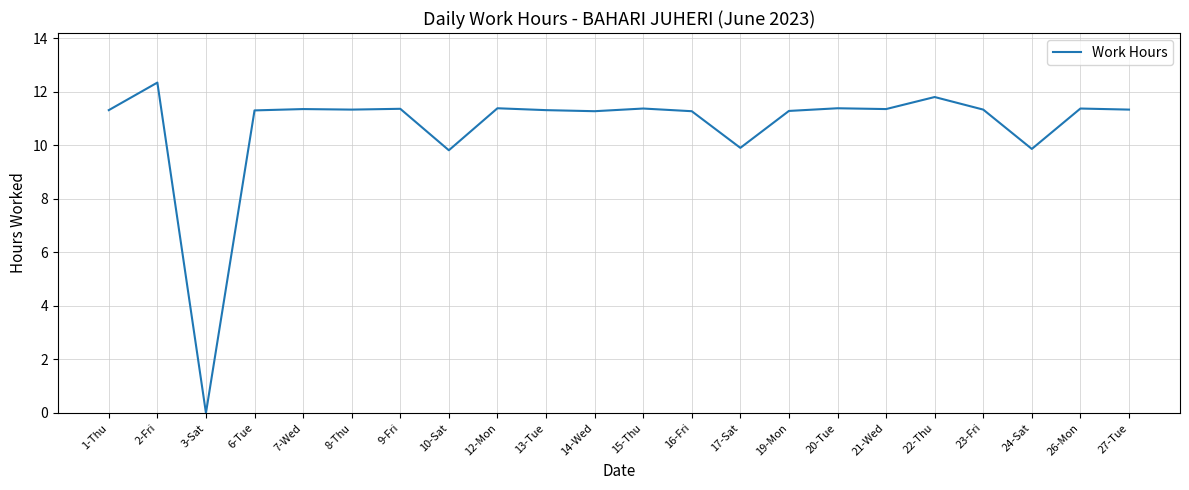

Approximately how many times larger is the value at 8-Thu compared to 24-Sat?

1.1